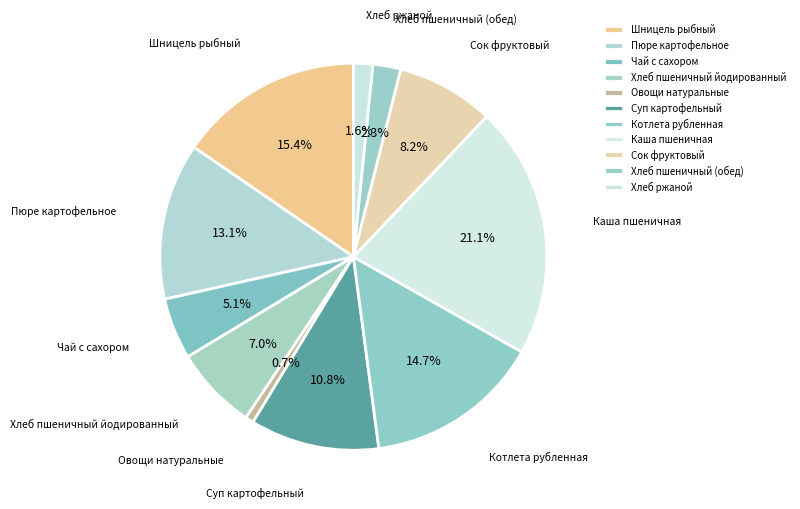

Which has a higher value, Котлета рубленная or Хлеб пшеничный йодированный?

Котлета рубленная